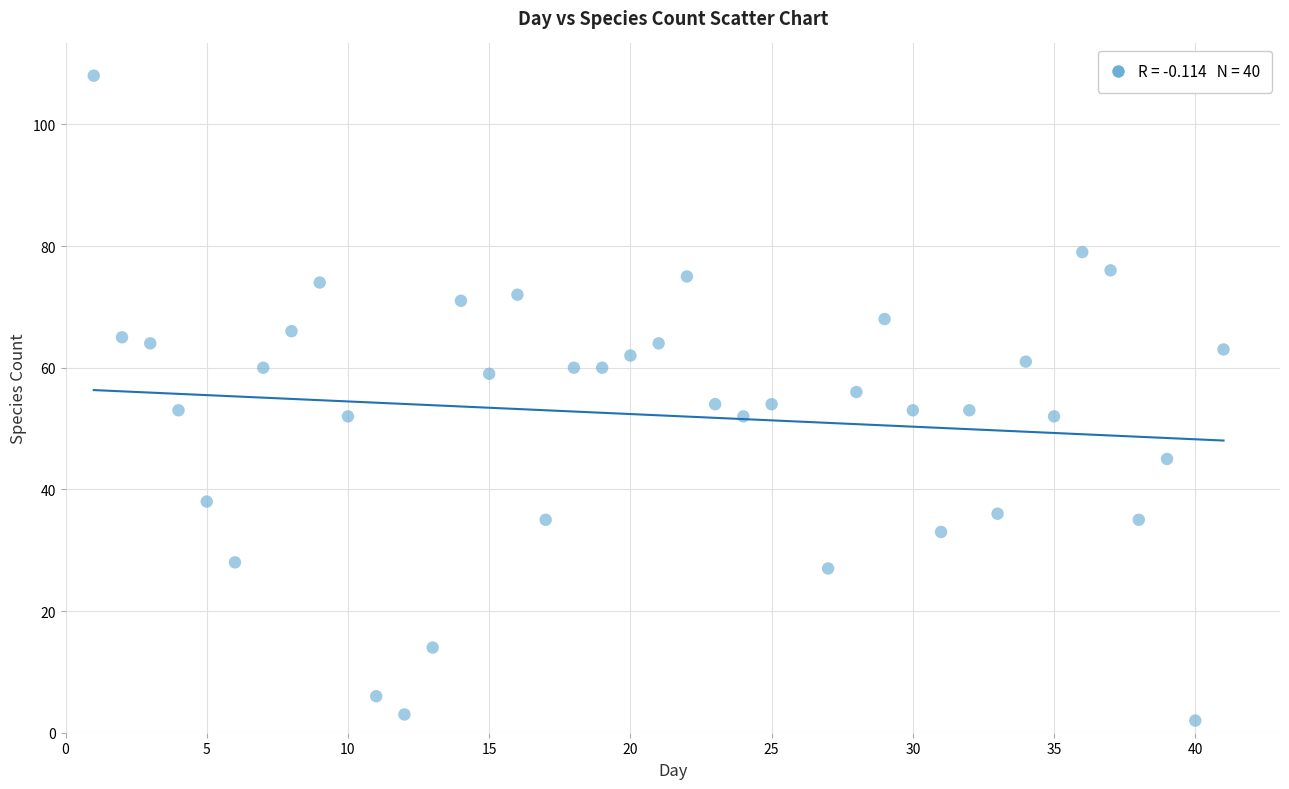

What is the range of X values (max minus min)?

40